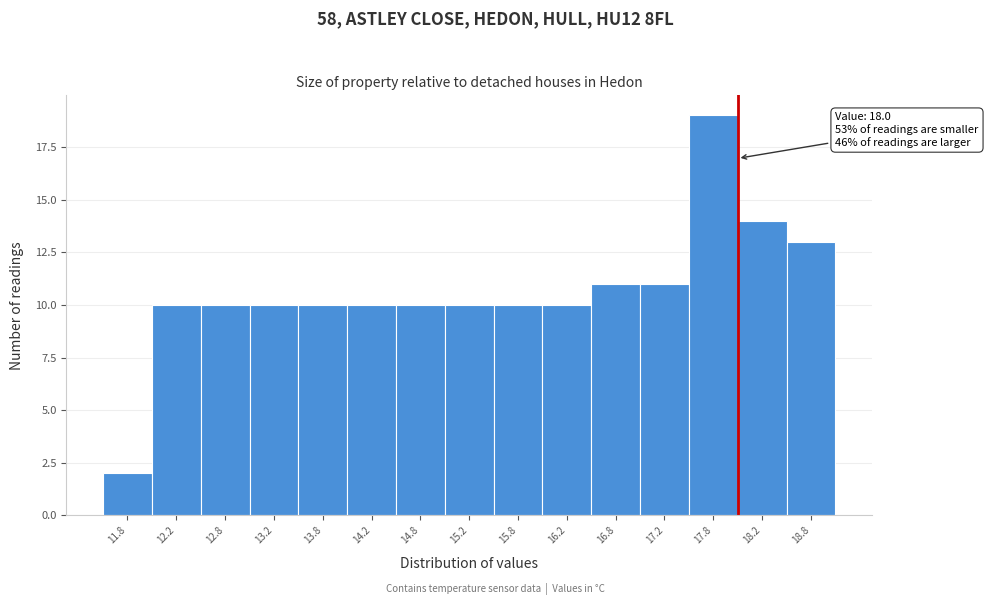

Over which range of the x-axis is the bar tallest?

17.5 to 18.0